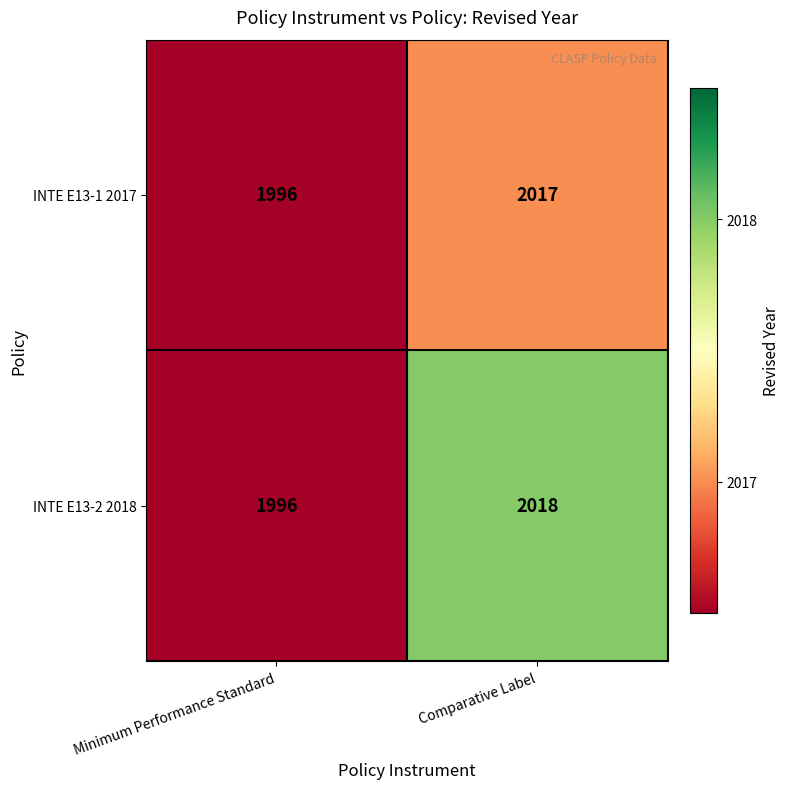

At Comparative Label, list the series in order from smallest to largest.

INTE E13-1 2017, INTE E13-2 2018